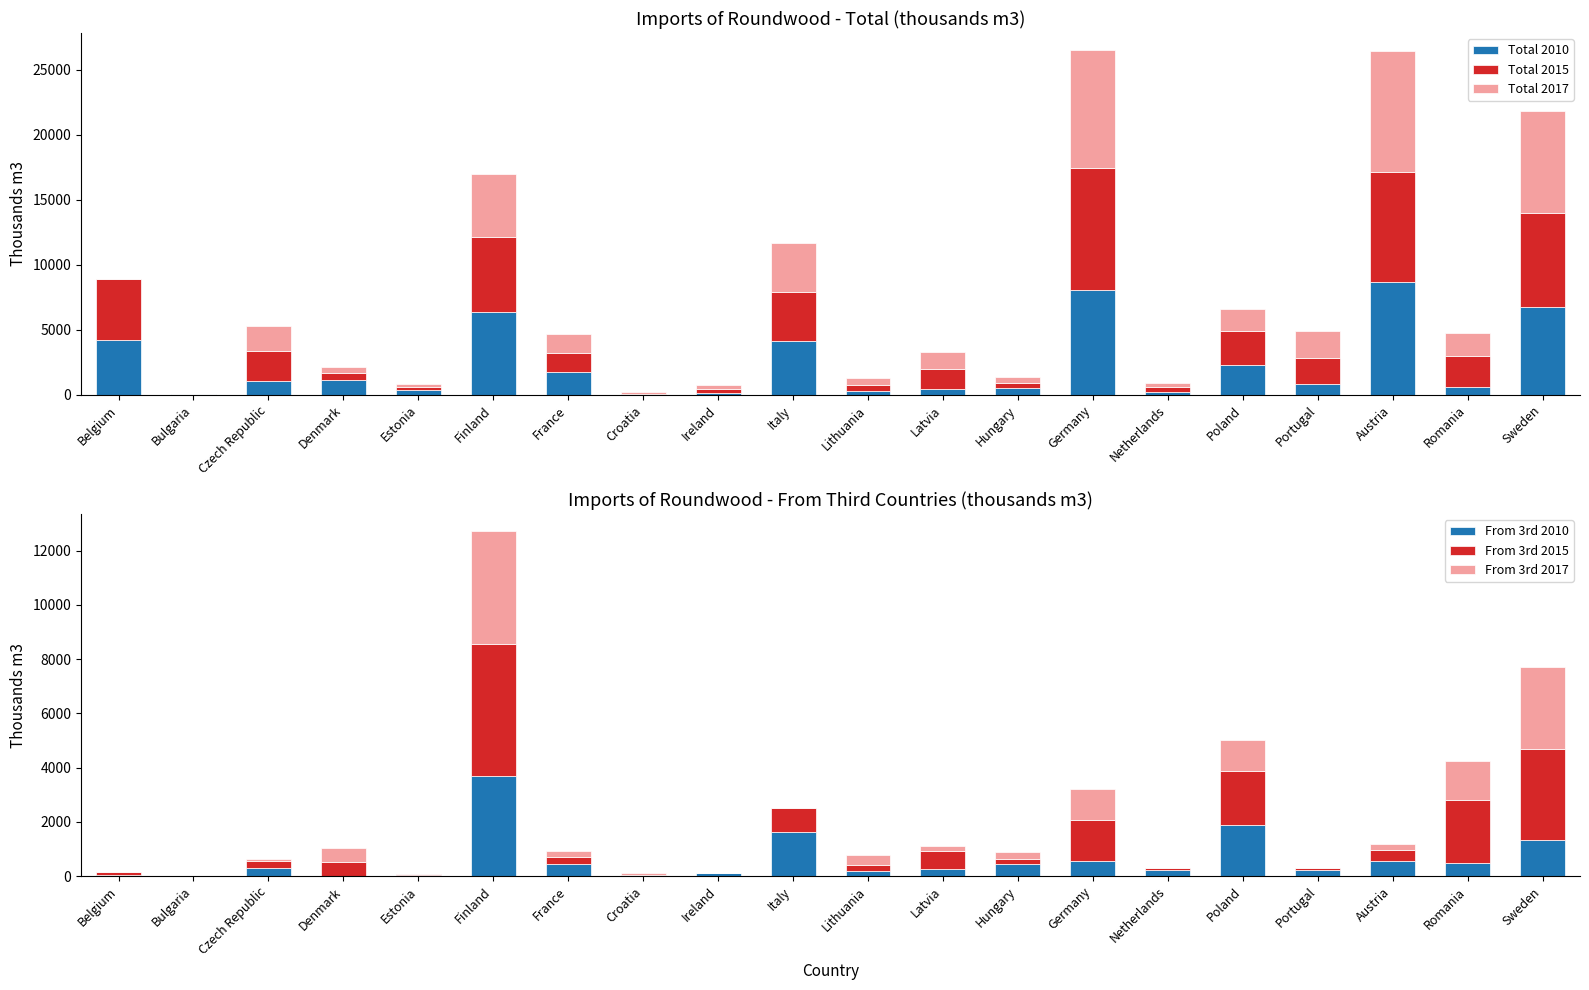

What is the difference between the maximum and second lowest values in the Total 2015 series?

9286.8